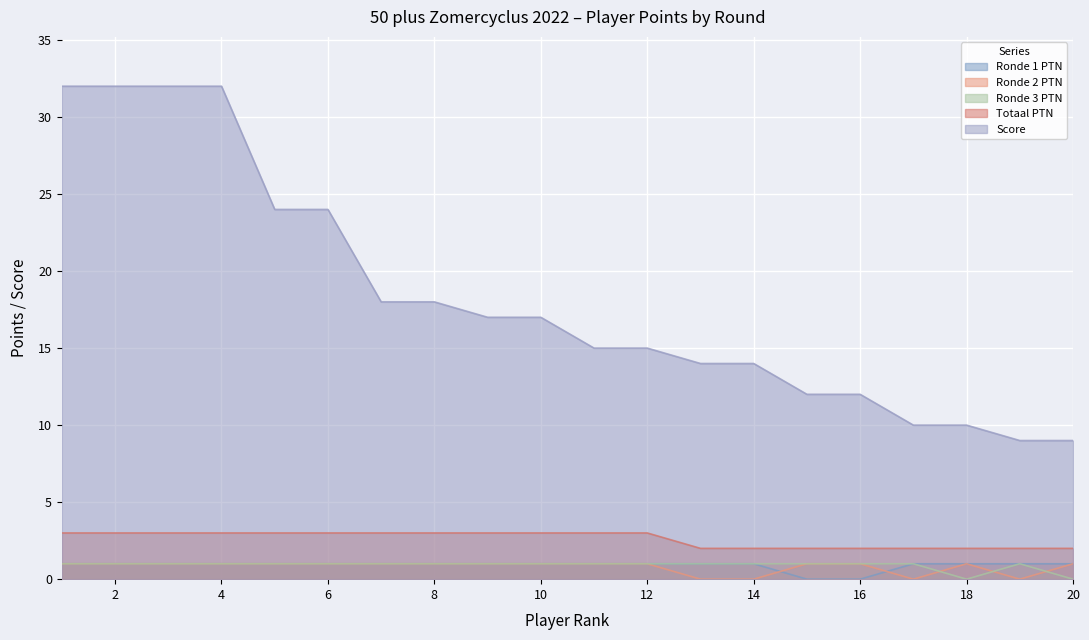

At which category does the chart reach its peak across all series?

1